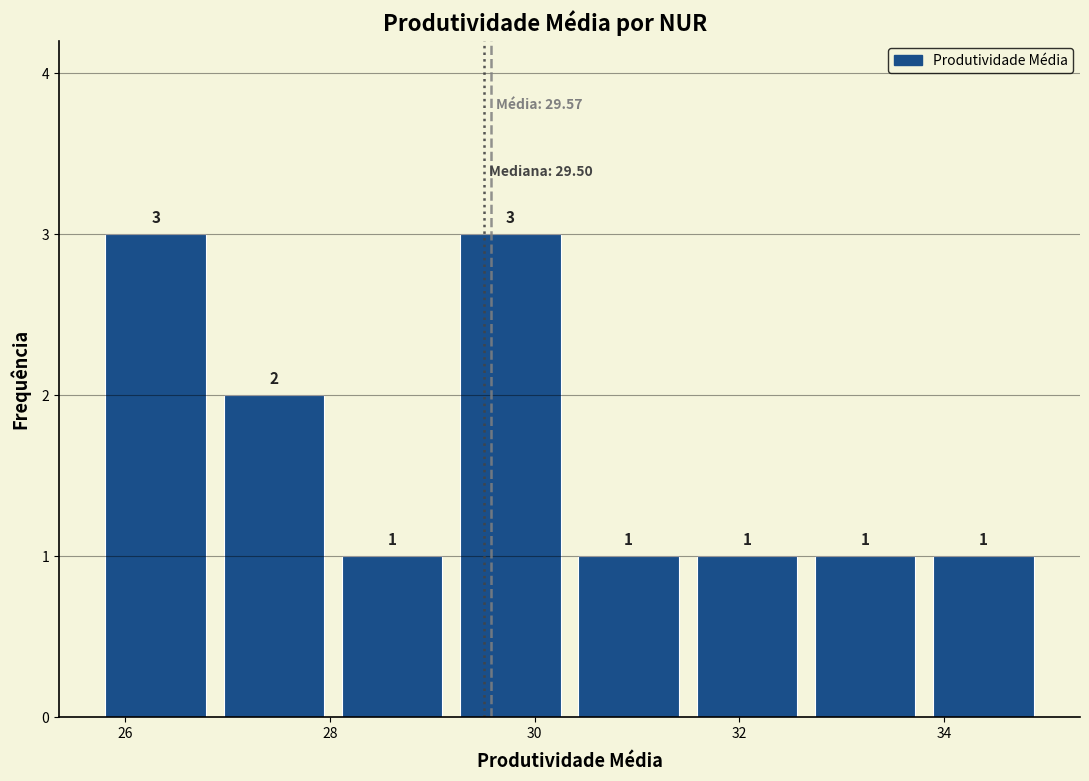

Reading left to right, transcribe this chart: for each bar, give the range it covers on the x-axis and its height. The bar edges are not printed on the chart, so give them approximately, as read against the axis.

25.8 to 26.8: 3
26.8 to 28.0: 2
28.0 to 29.2: 1
29.2 to 30.4: 3
30.4 to 31.4: 1
31.4 to 32.6: 1
32.6 to 33.8: 1
33.8 to 35.0: 1